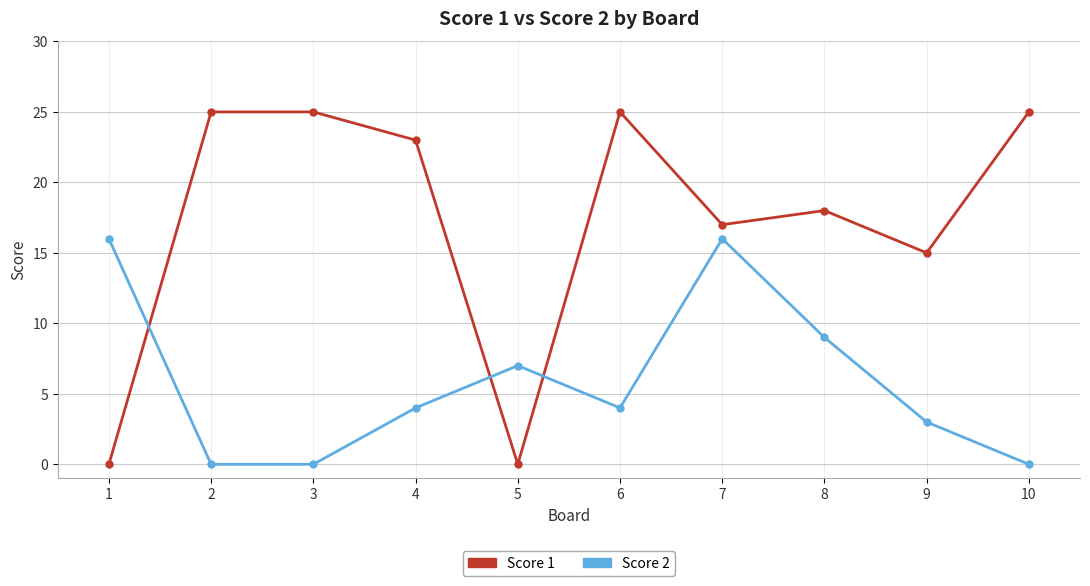

Reading left to right, list all the values displayed in this chart.

Score 1: 1=0	2=25	3=25	4=23	5=0	6=25	7=17	8=18	9=15	10=25
Score 2: 1=16	2=0	3=0	4=4	5=7	6=4	7=16	8=9	9=3	10=0